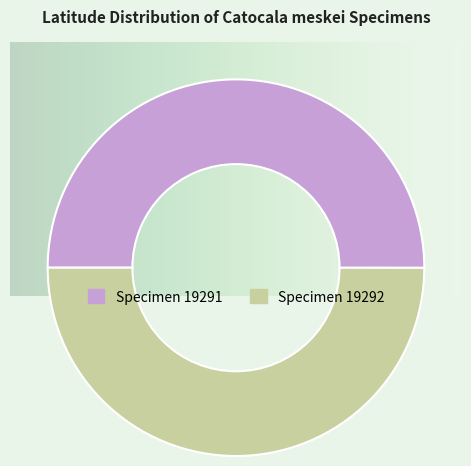

How many slices are in this pie chart?

2